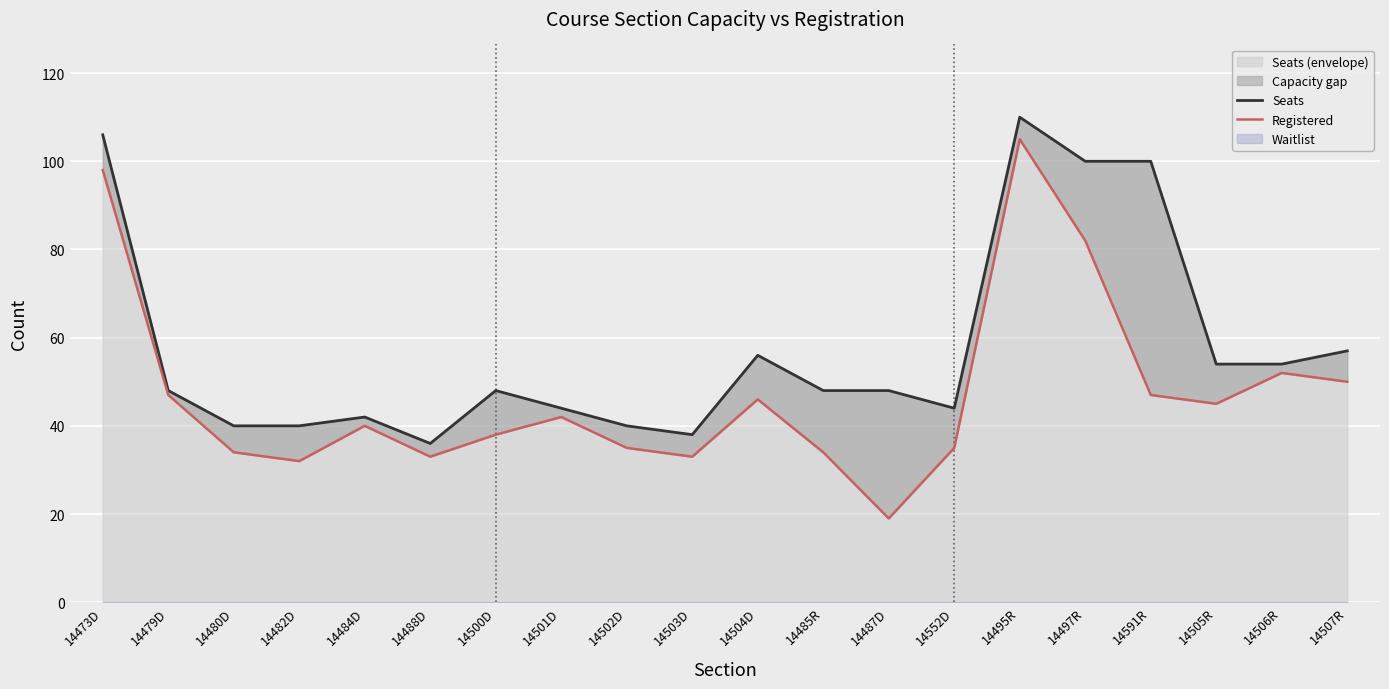

Is it true that Seats equals 82 at 14507R?

False